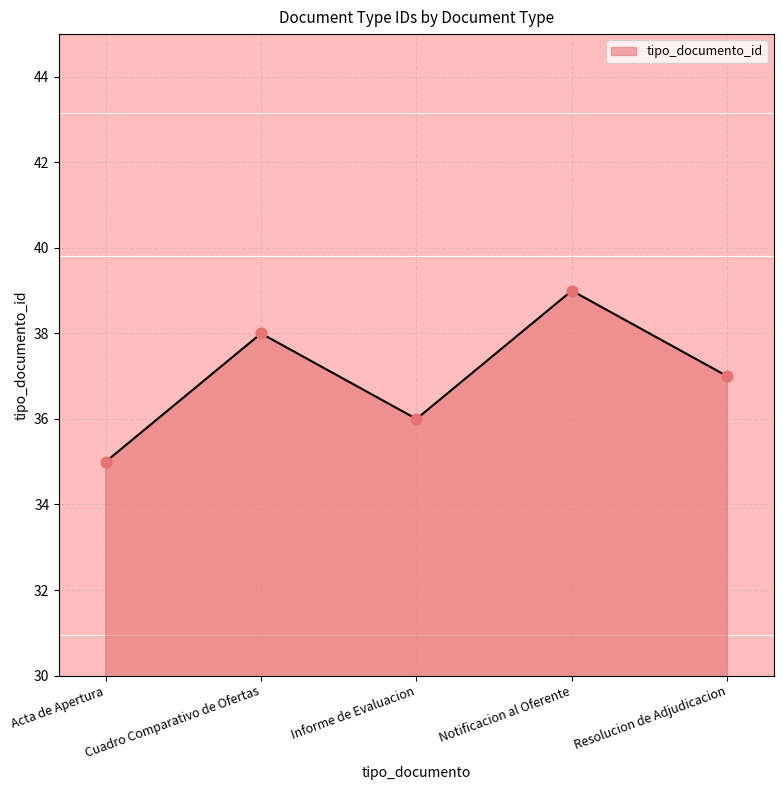

What is the change in value from Acta de Apertura to Resolucion de Adjudicacion?

+2